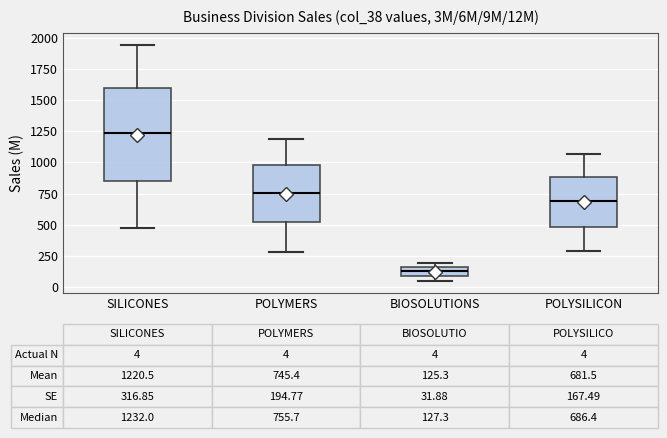

Which box's median line is the highest?

SILICONES